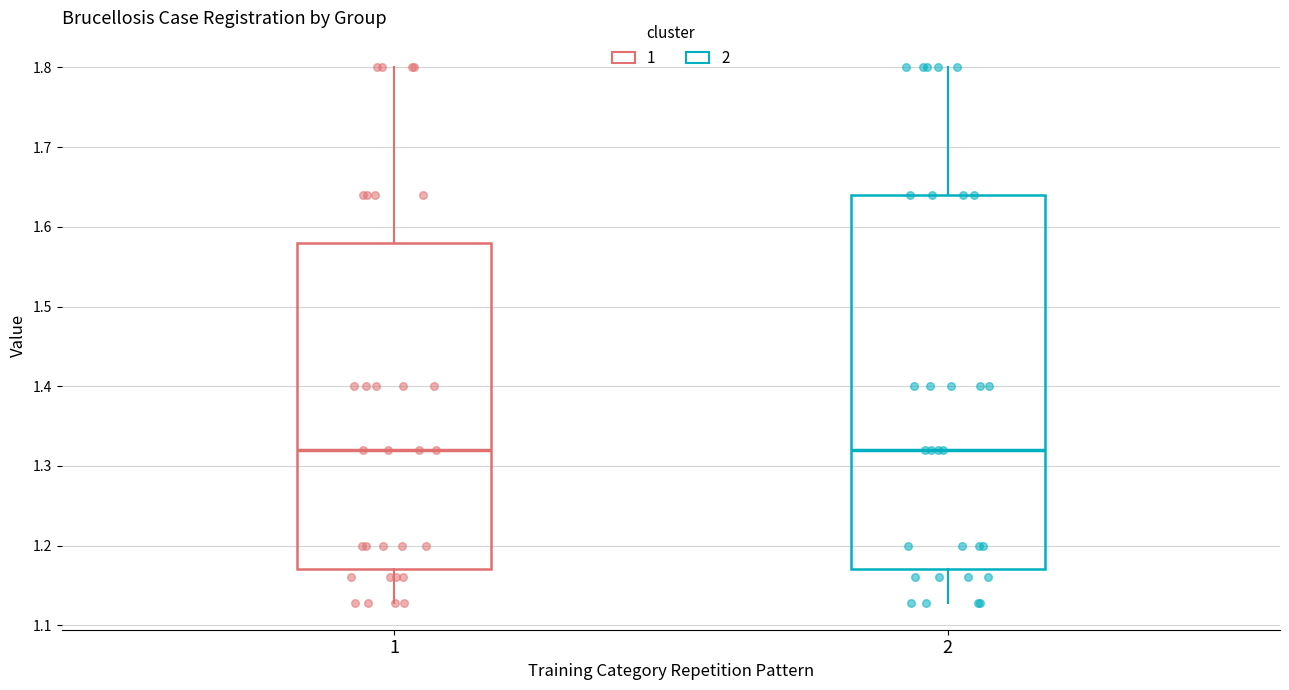

Reading left to right, transcribe this box plot: for each box, give where its median line is, the range the box spans, and where its two whiskers end, as read against the y-axis. The values are not printed on the chart, so give them approximately, as read against the axis.

1: median 1.32, box 1.17 to 1.58, whiskers 1.13 to 1.80
2: median 1.32, box 1.17 to 1.64, whiskers 1.13 to 1.80